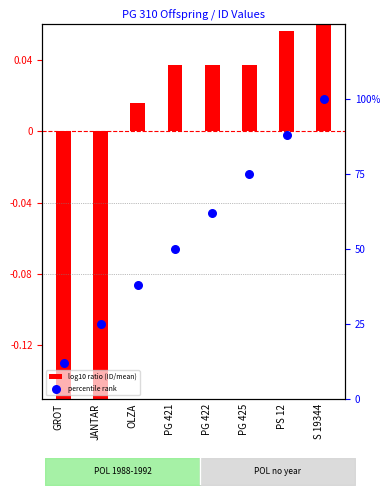

Which series contains the highest Y value?

percentile rank